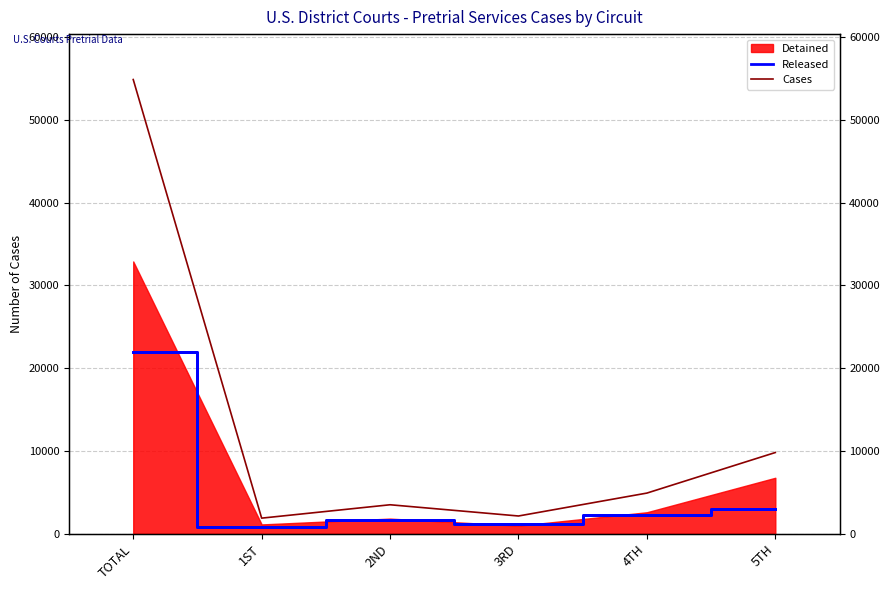

True or false: Detained has more than 1 points higher than both neighbors.

False